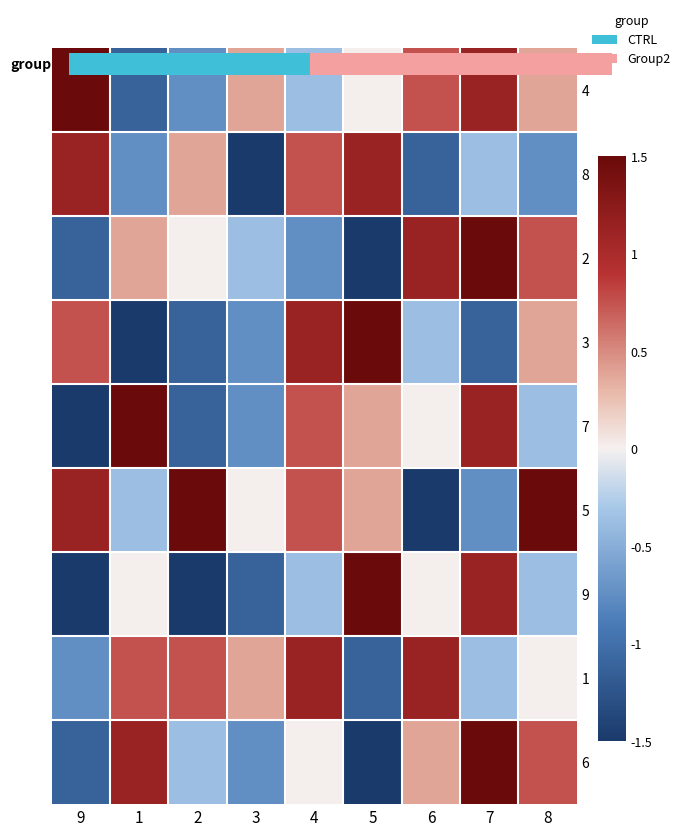

What is the highest value of the 7 series?

1.5